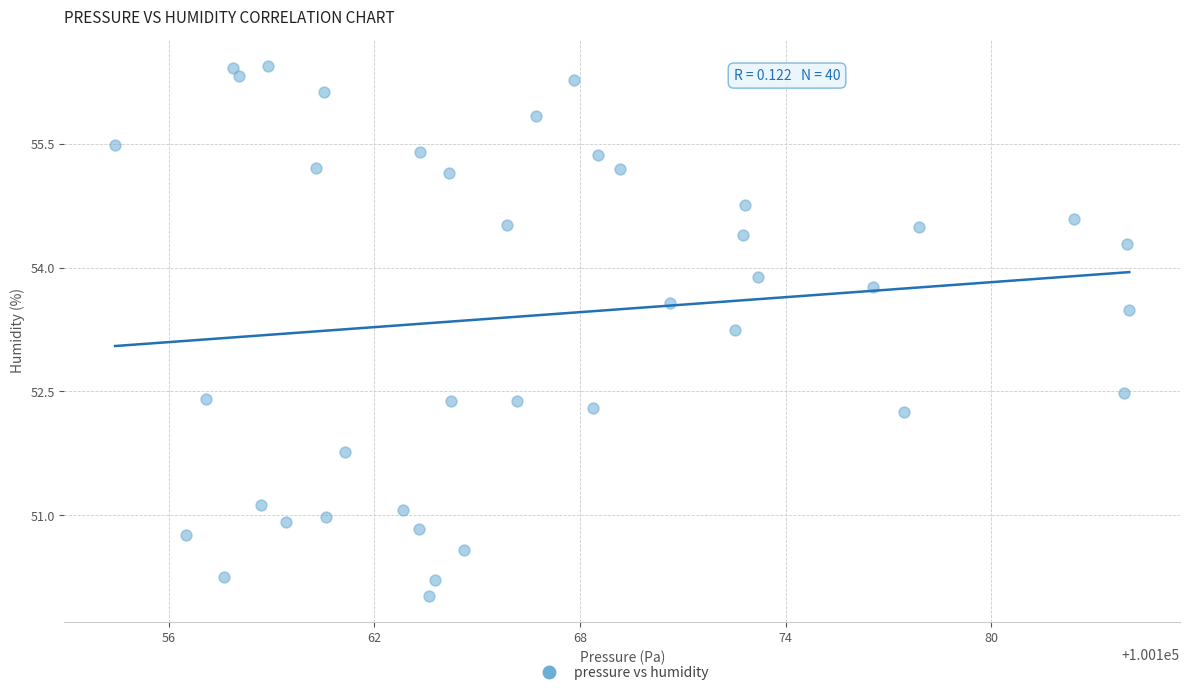

What is the range of Y values (max minus min)?

6.4